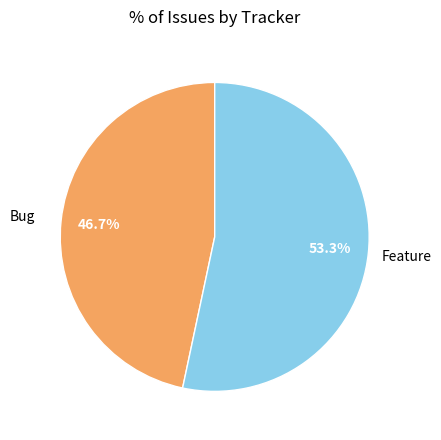

To the nearest percent, what is the average slice percentage?

50%